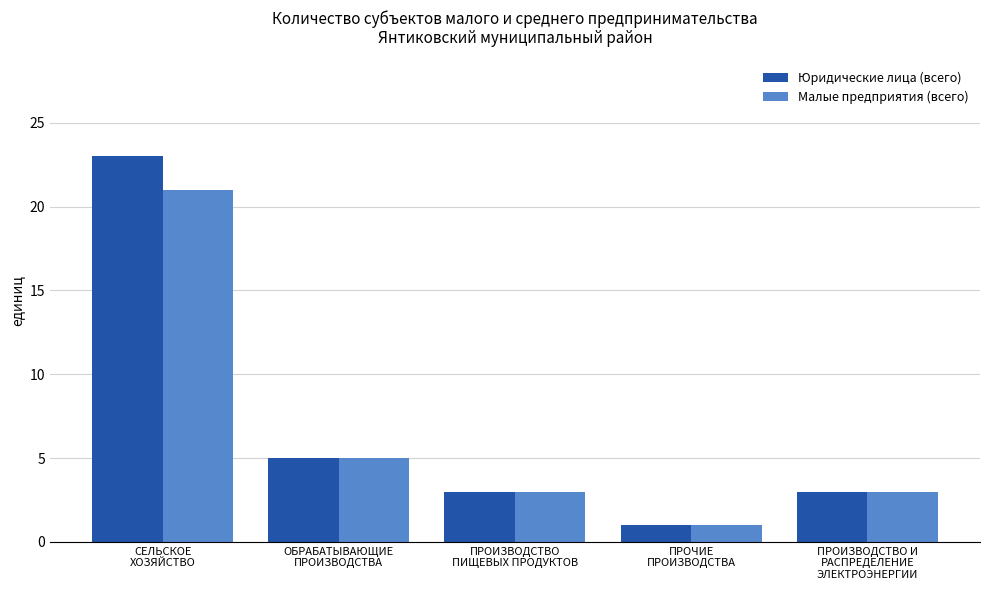

Where does the Малые предприятия (всего) series first go above 3?

СЕЛЬСКОЕ
ХОЗЯЙСТВО